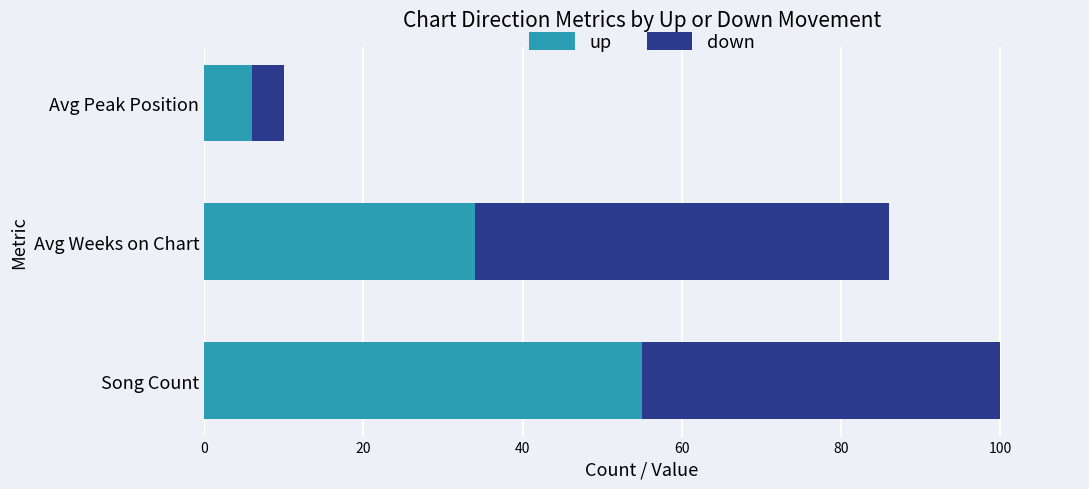

How many categories are shown in the chart?

3